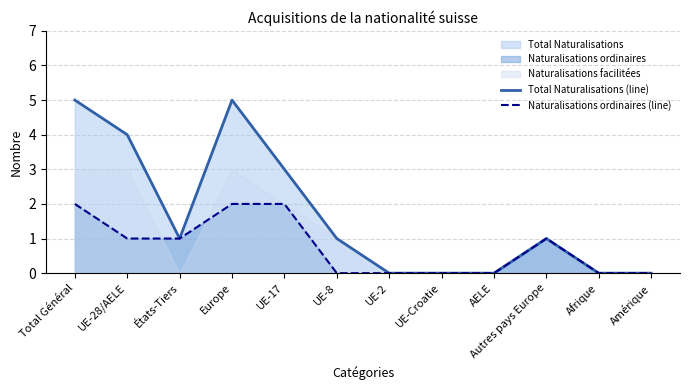

In Total Naturalisations (line), how many points are higher than both neighbors (excluding endpoints)?

2